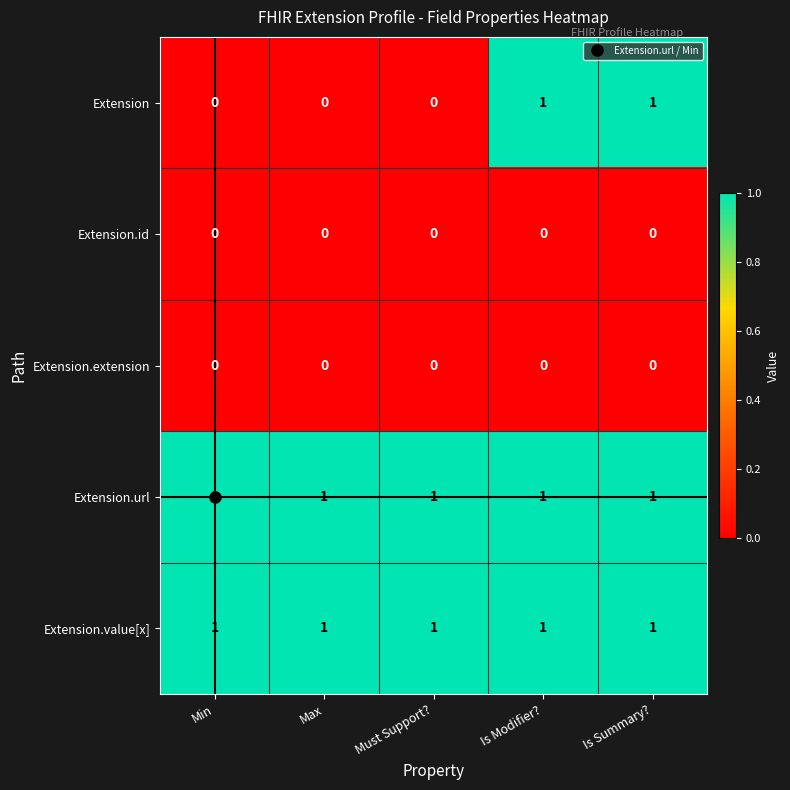

The Extension.value[x] series shows 2 at Is Modifier?. True or false?

False